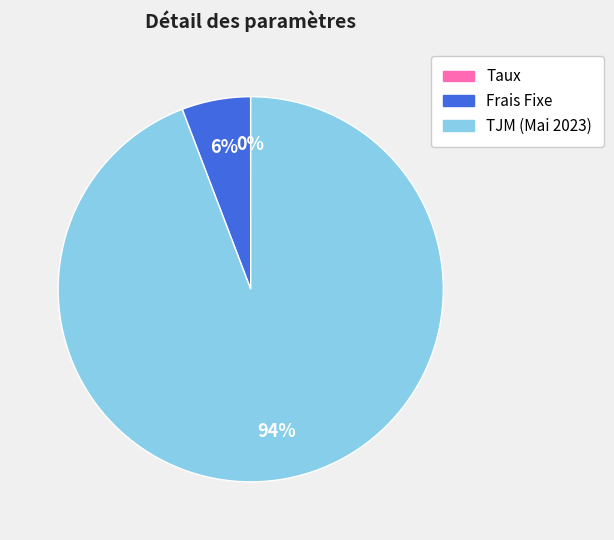

Which slice represents more than half of the pie?

TJM (Mai 2023)